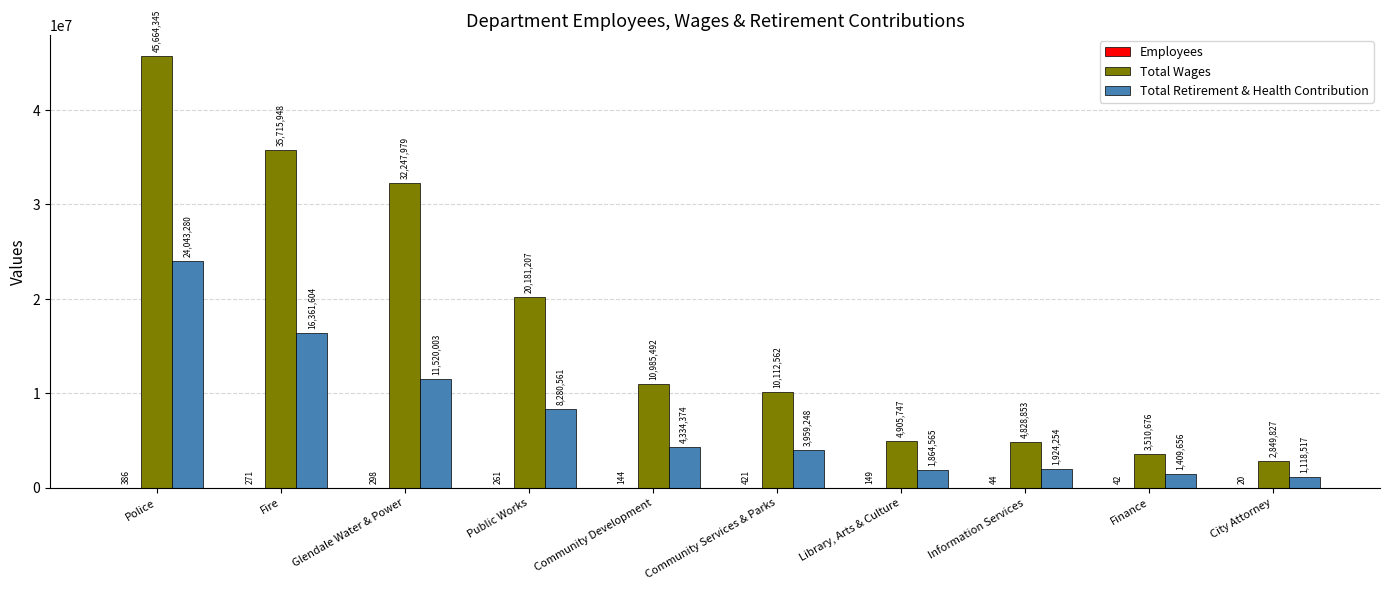

Where does the Total Retirement & Health Contribution series first go above 4334374?

Police